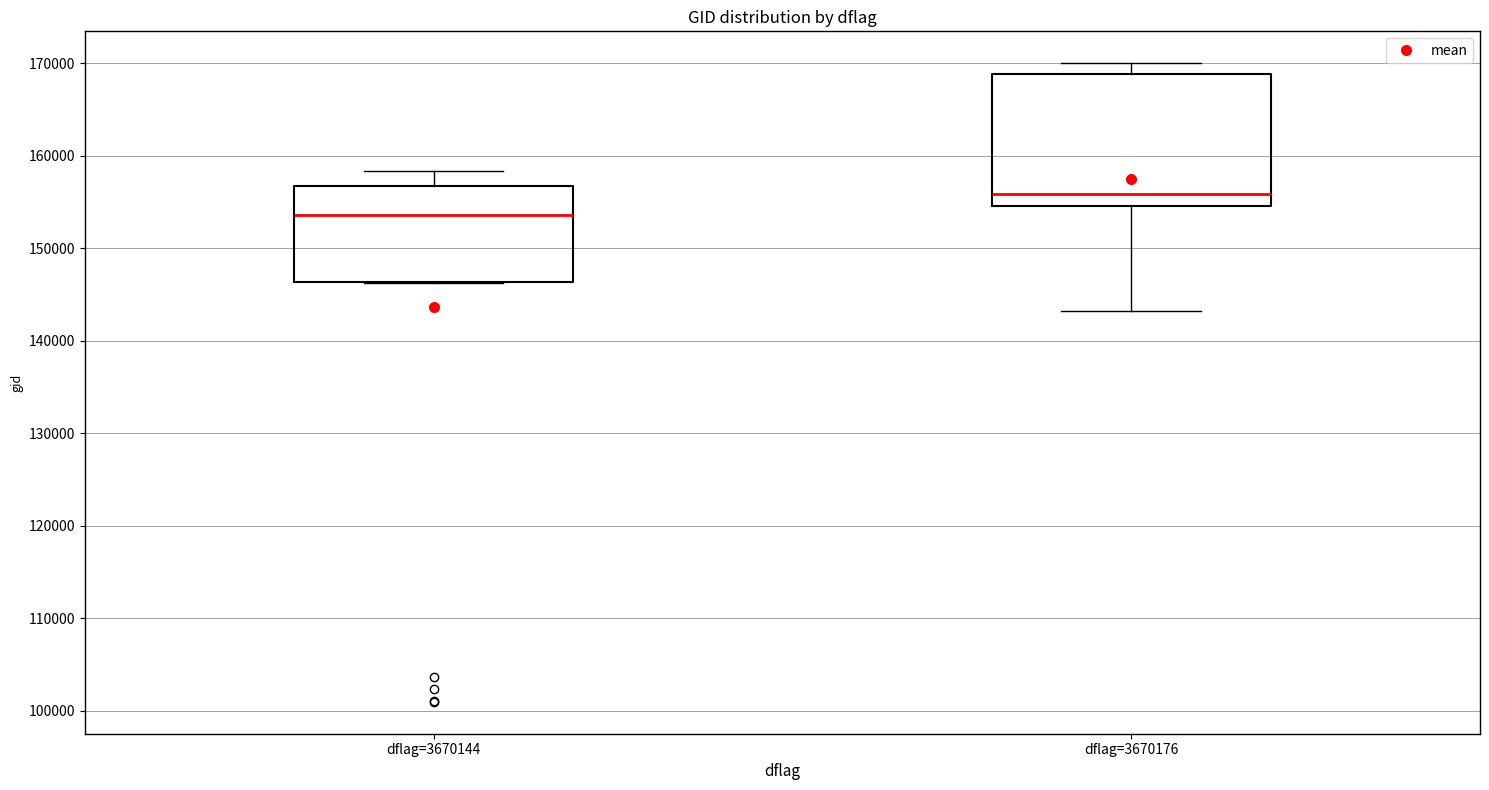

Reading left to right, transcribe this box plot: for each box, give where its median line is, the range the box spans, and where its two whiskers end, as read against the y-axis. The values are not printed on the chart, so give them approximately, as read against the axis.

dflag=3670144: median 154000, box 146000 to 157000, whiskers 146000 to 158000
dflag=3670176: median 156000, box 155000 to 169000, whiskers 143000 to 170000